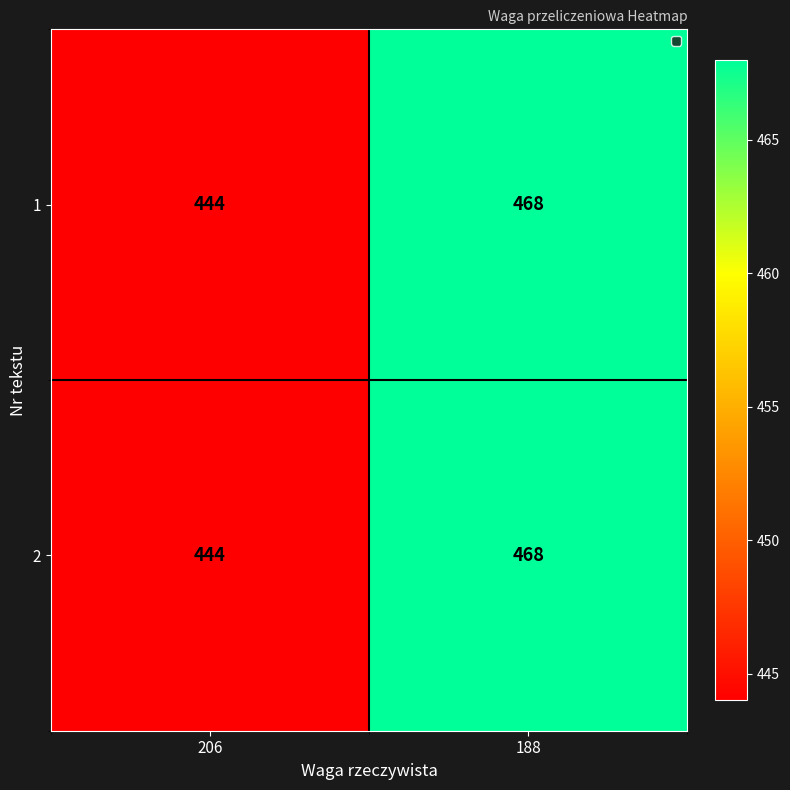

What is the sum of the 1 values at 206 and 188?

912